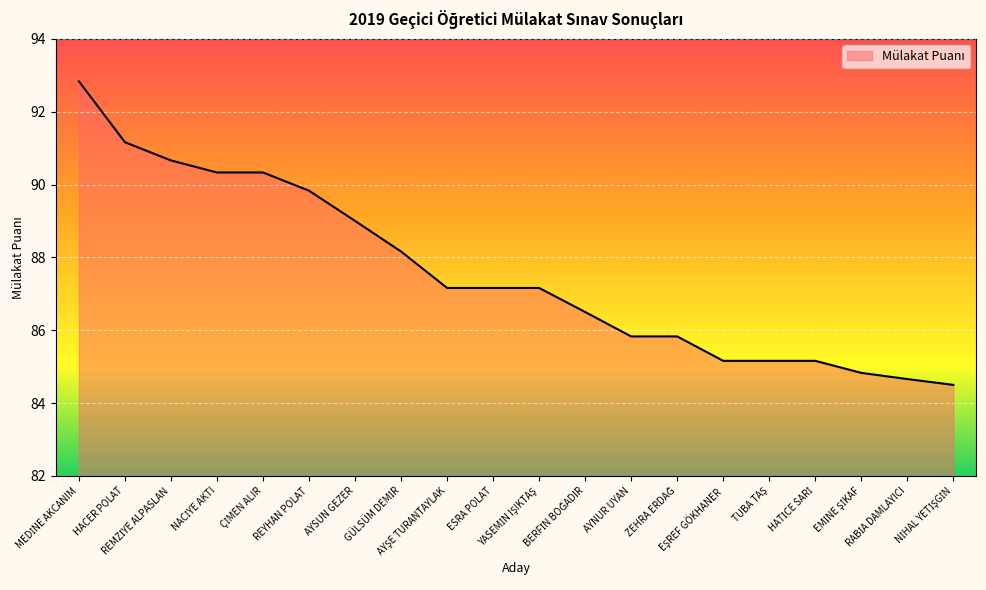

What is the difference between the maximum and minimum values?

8.3